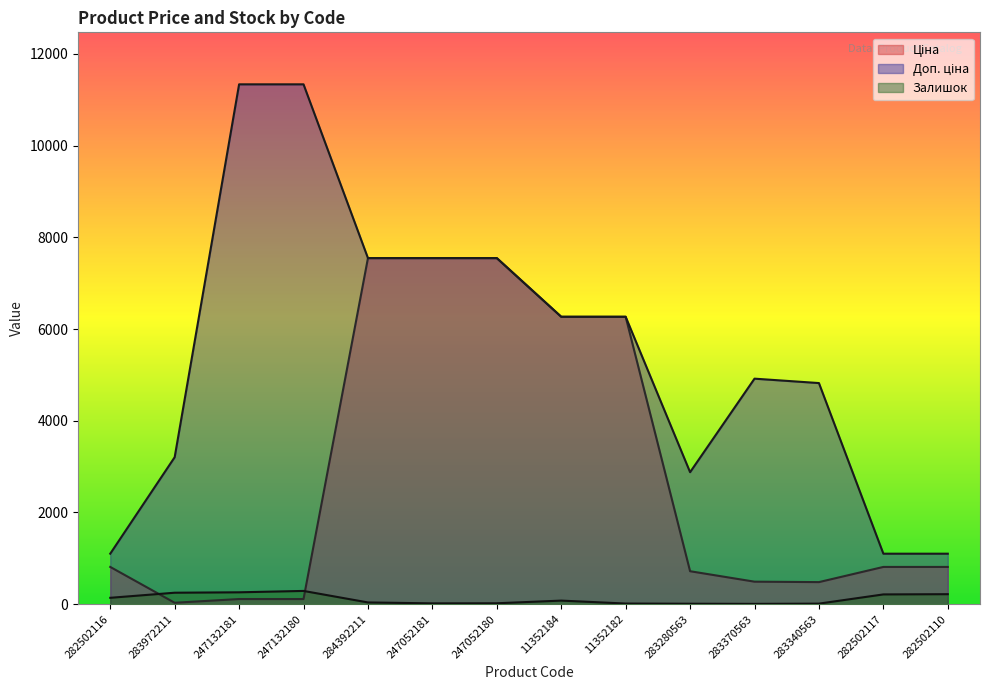

True or false: Ціна has more than 2 interior local peaks.

False